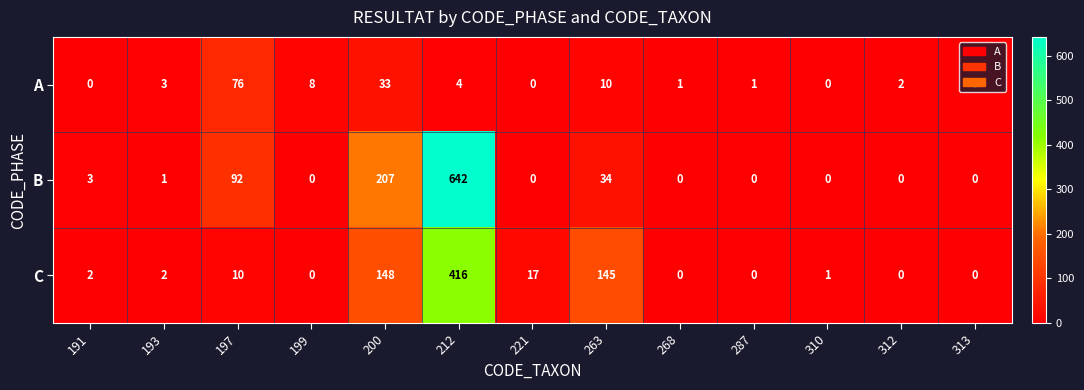

The value of B at 313 is 0. True or false?

True